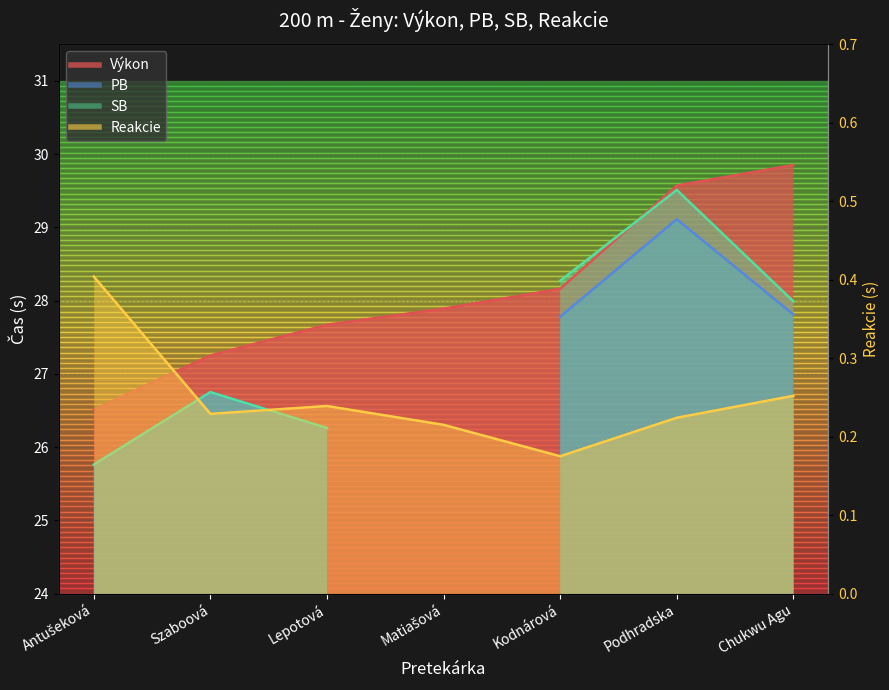

How many Reakcie values are between 0 and 1?

7